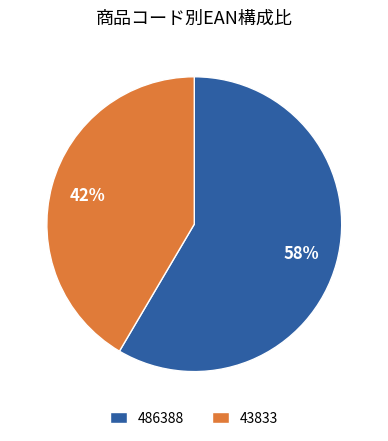

Is the sum of 43833 and 486388 greater than half?

Yes